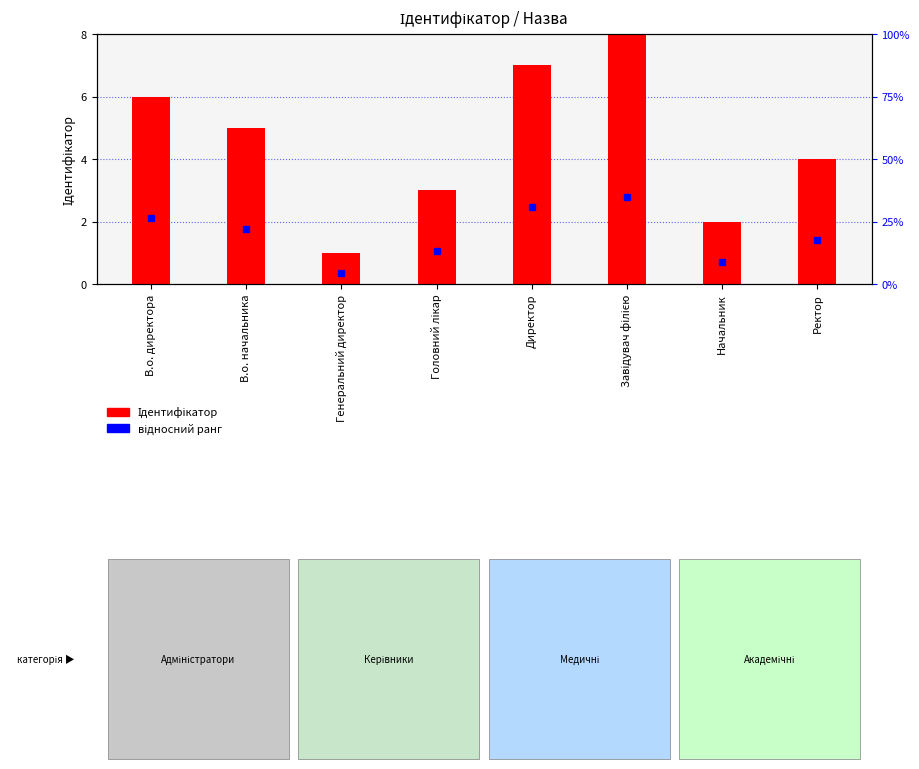

What is the difference between the second highest and minimum values?

6